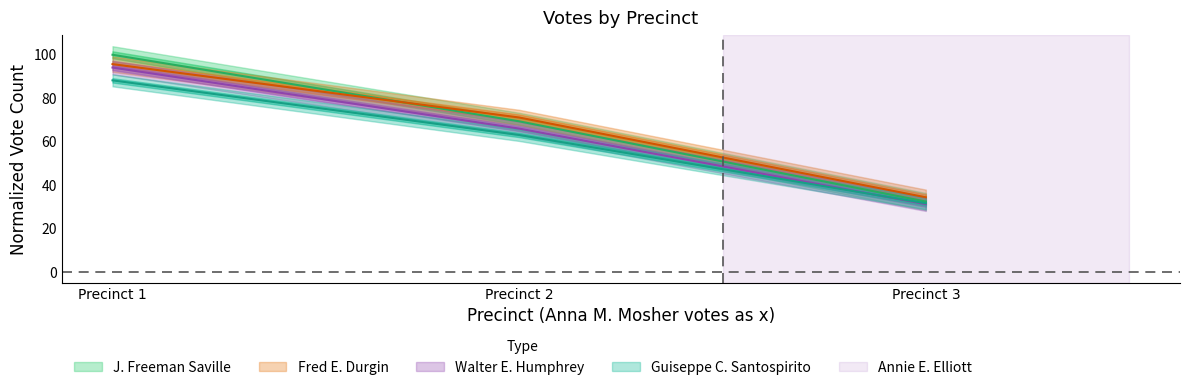

Does the chart have visible grid lines?

No